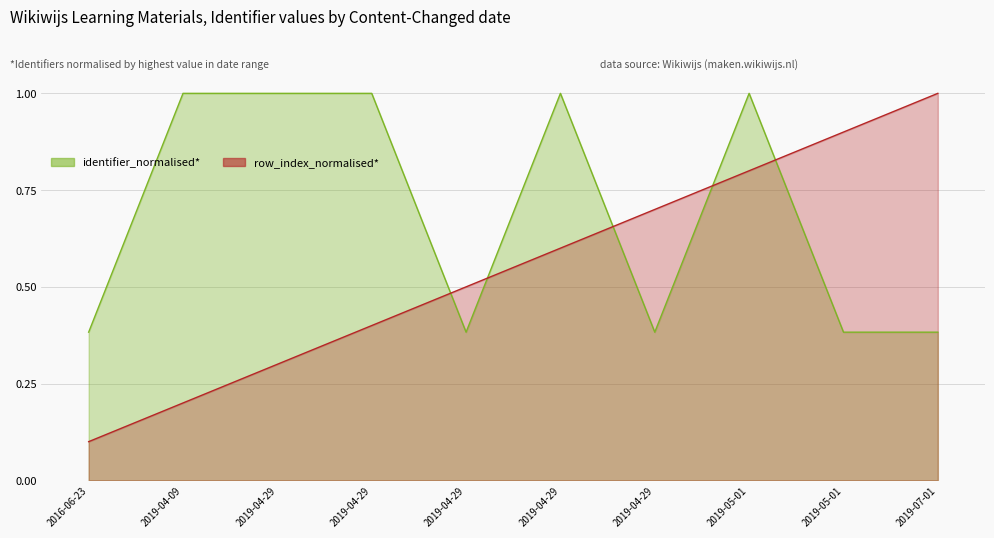

Does the chart have visible grid lines?

Yes